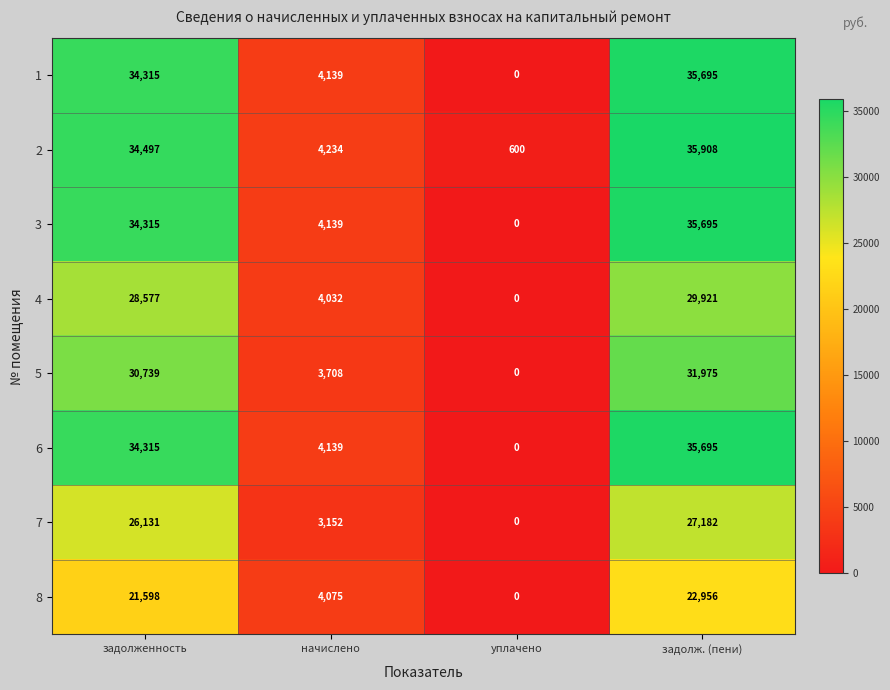

True or false: 6 has a value of 34315 at задолженность.

True